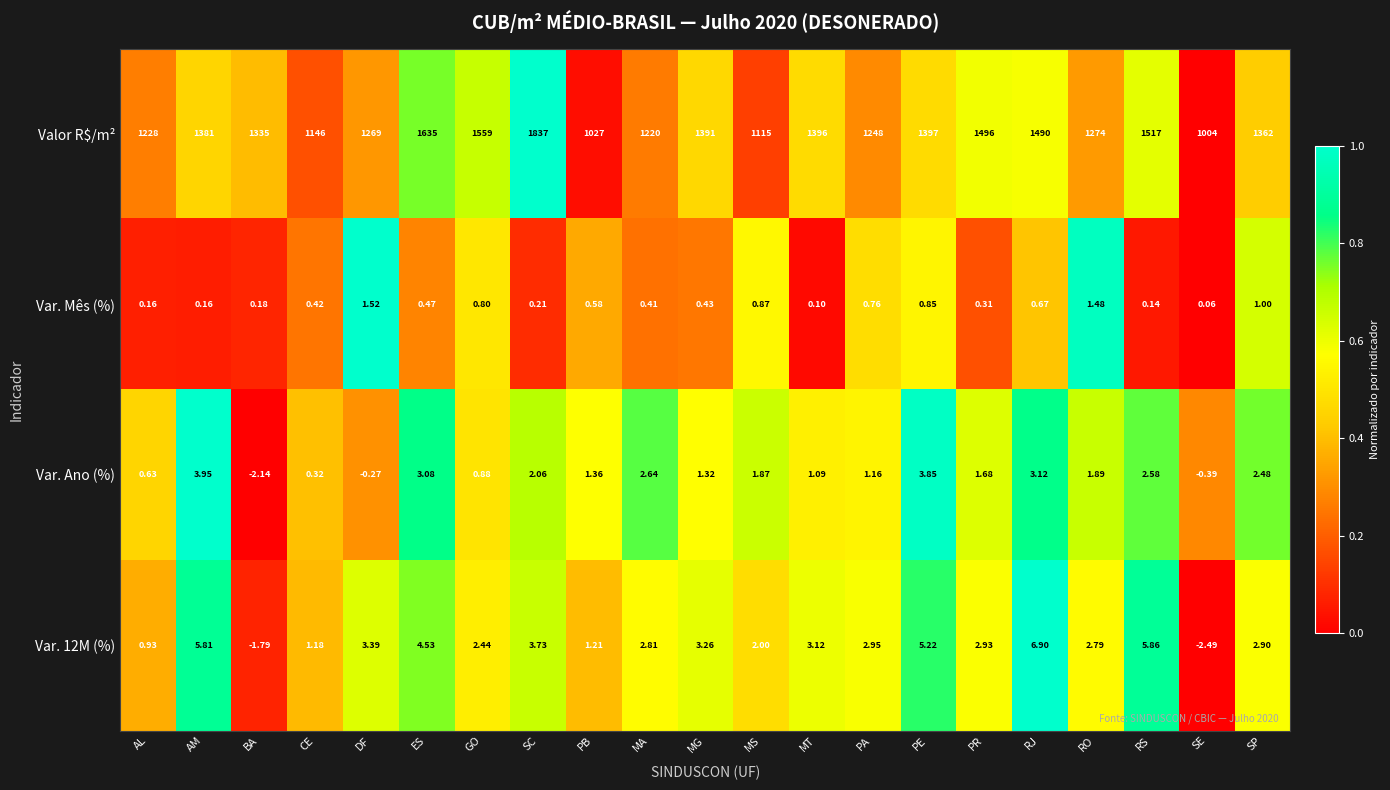

Between RJ and SP, which series saw the biggest shift?

Valor R$/m²